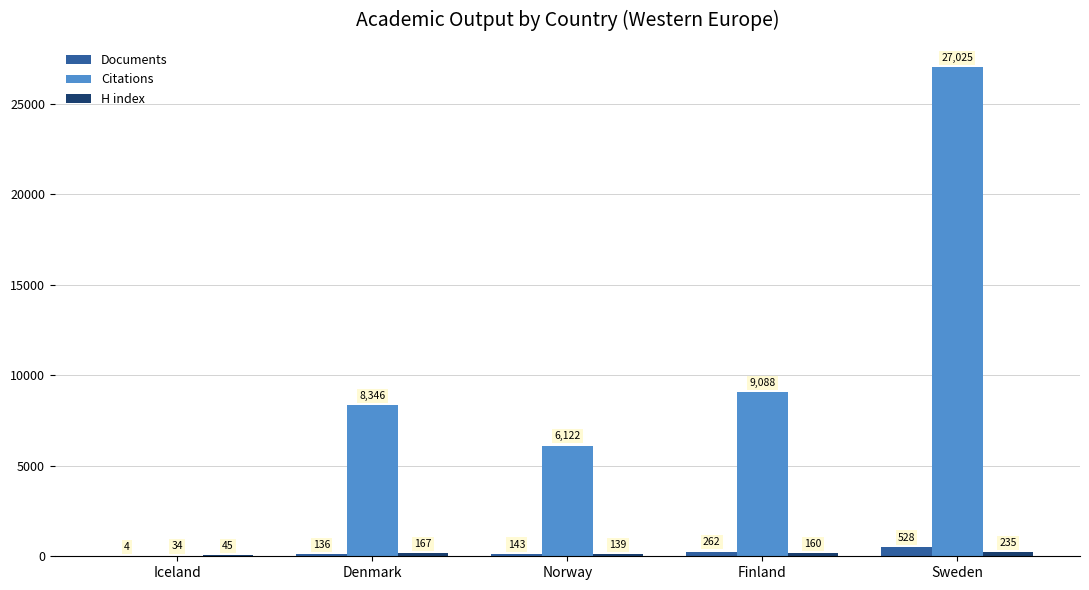

Which category has the highest value in the Citations series?

Sweden